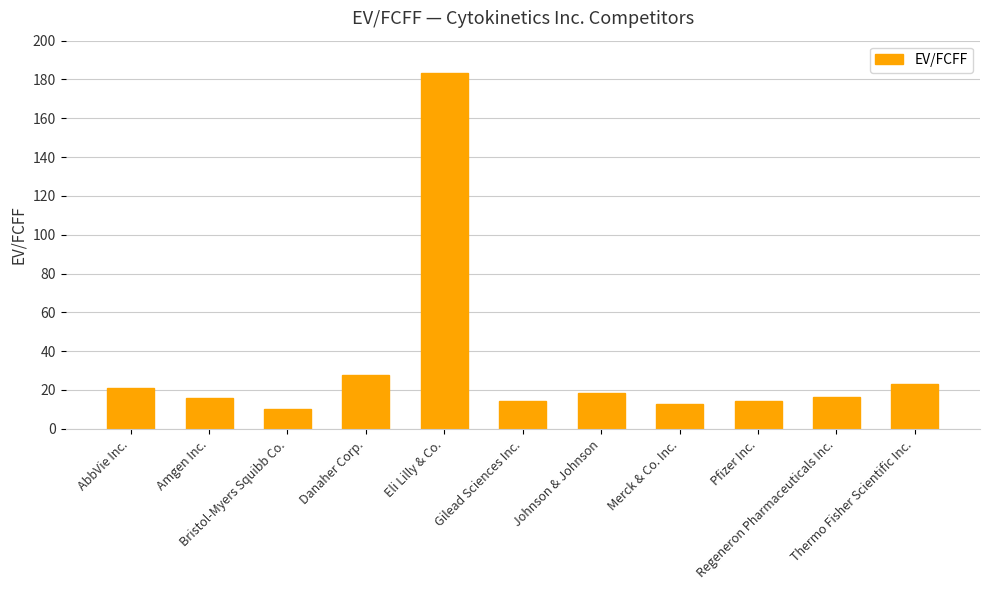

At which label does the data first exceed 16?

AbbVie Inc.